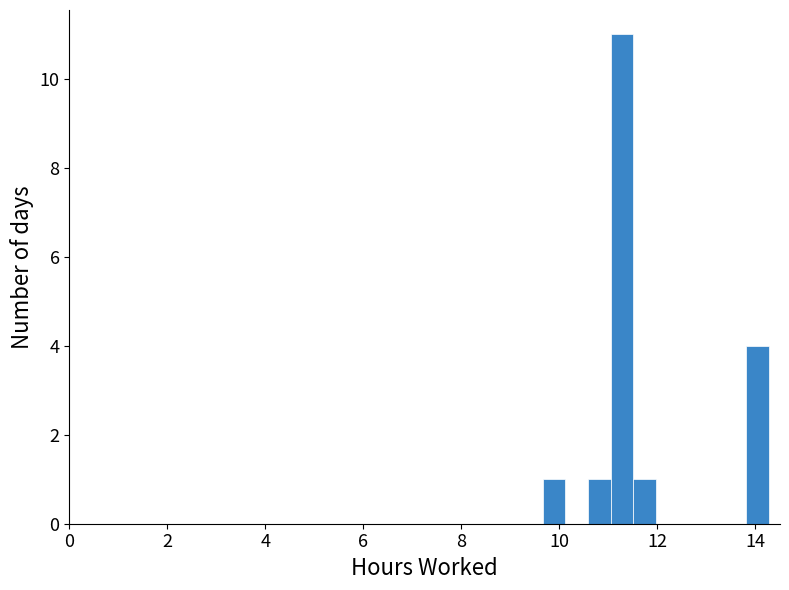

Read against the x-axis, roughly where is the centre of the tallest bar?

11.2